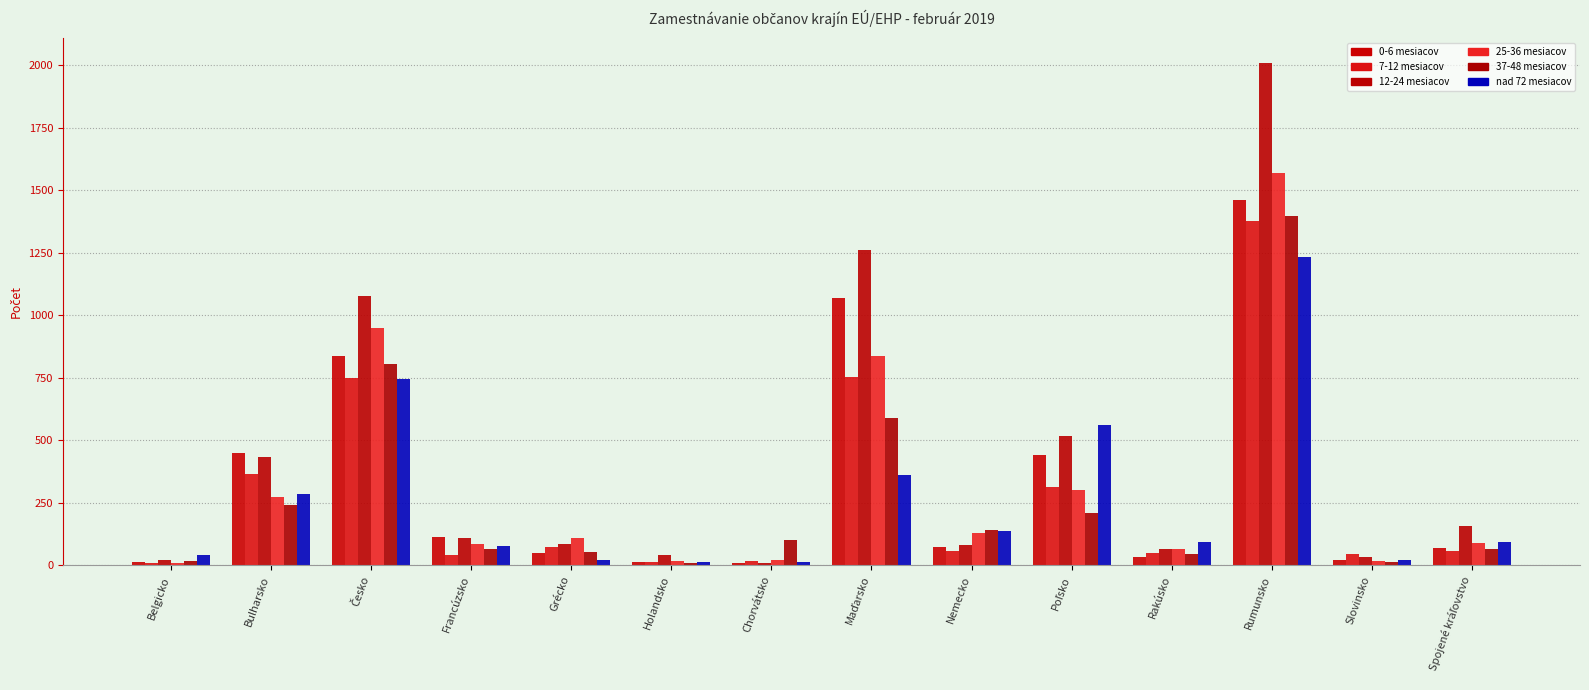

Are the bars horizontal?

No